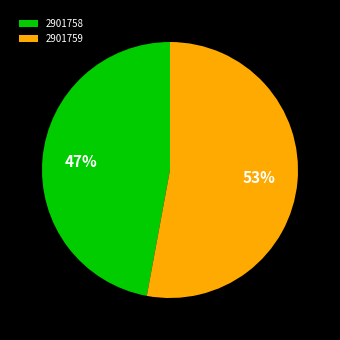

To the nearest percent, what is the average slice percentage?

50%